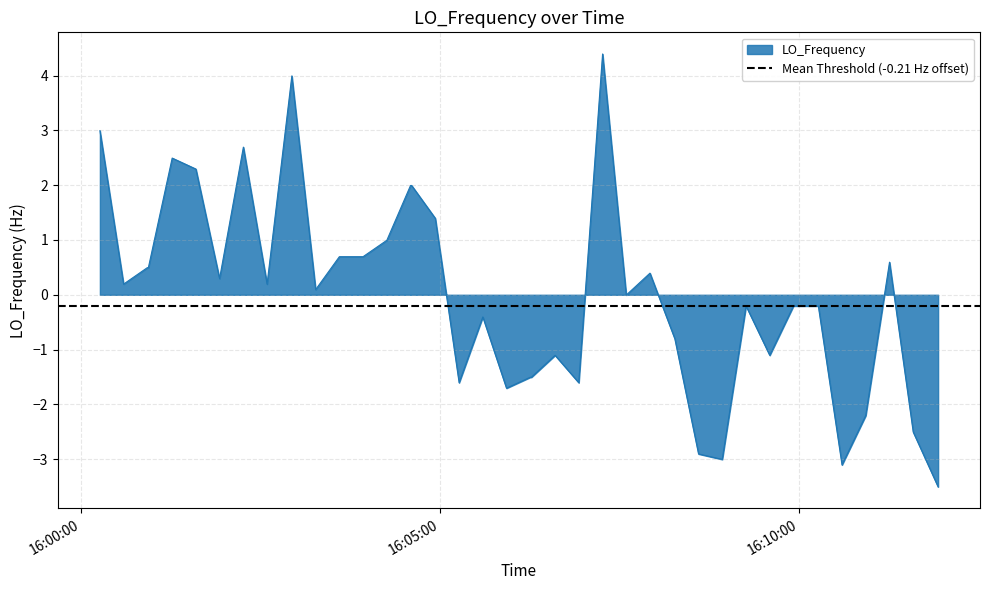

What is the minimum value for LO_Frequency?

-3.5